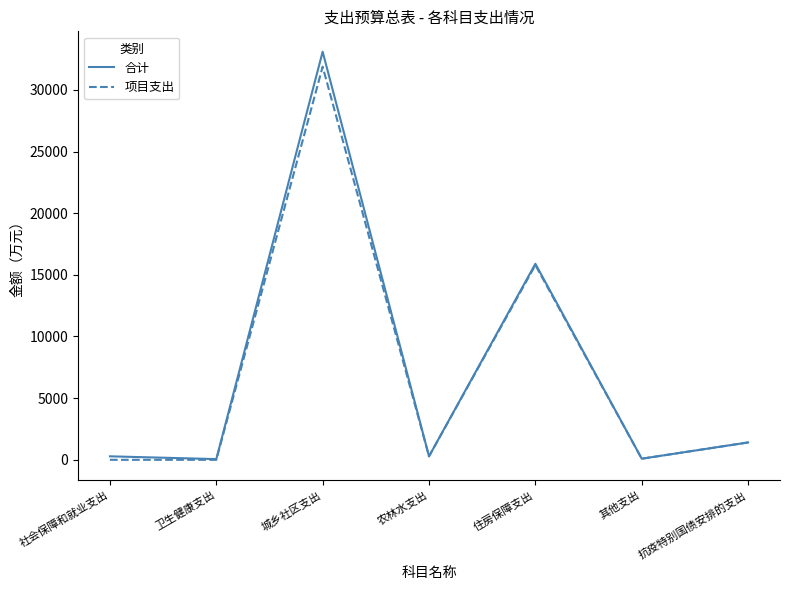

What are all the series names shown in the legend?

合计, 项目支出